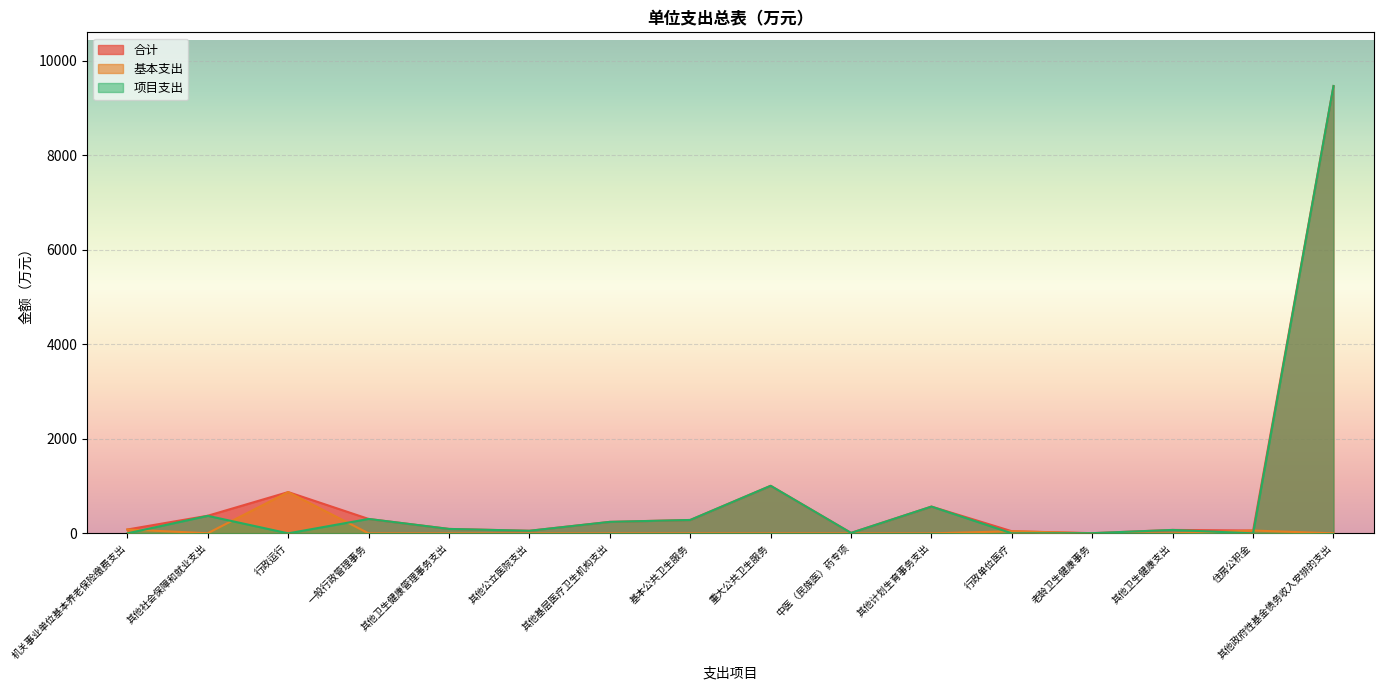

What is the label of the 11th point from the right?

其他公立医院支出